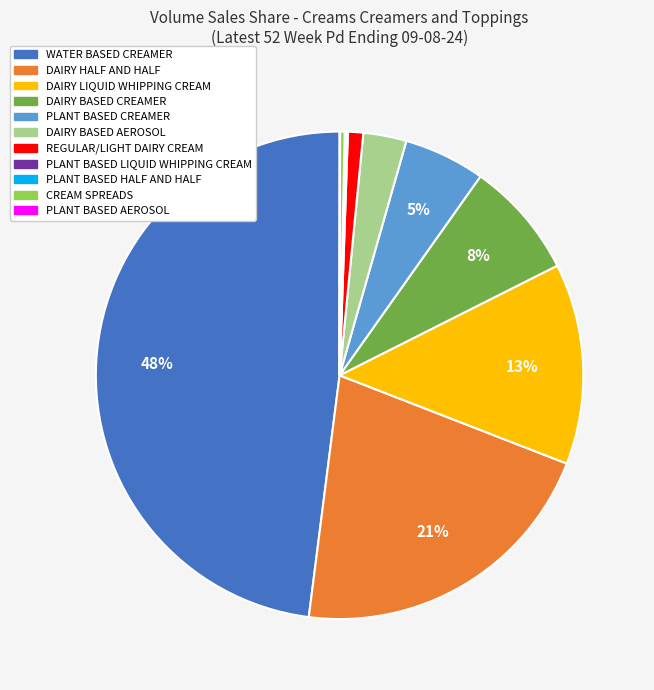

What is the ratio of the value at DAIRY LIQUID WHIPPING CREAM to the value at DAIRY HALF AND HALF?

0.6